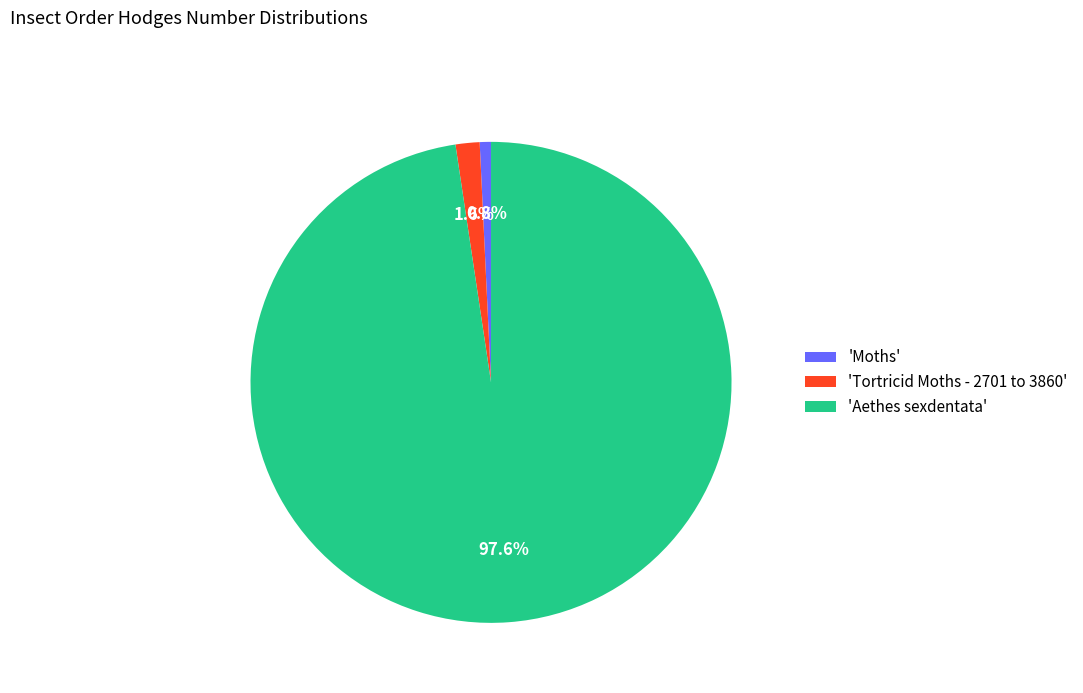

Combined, do 'Tortricid Moths - 2701 to 3860' and 'Aethes sexdentata' account for over 50%?

Yes